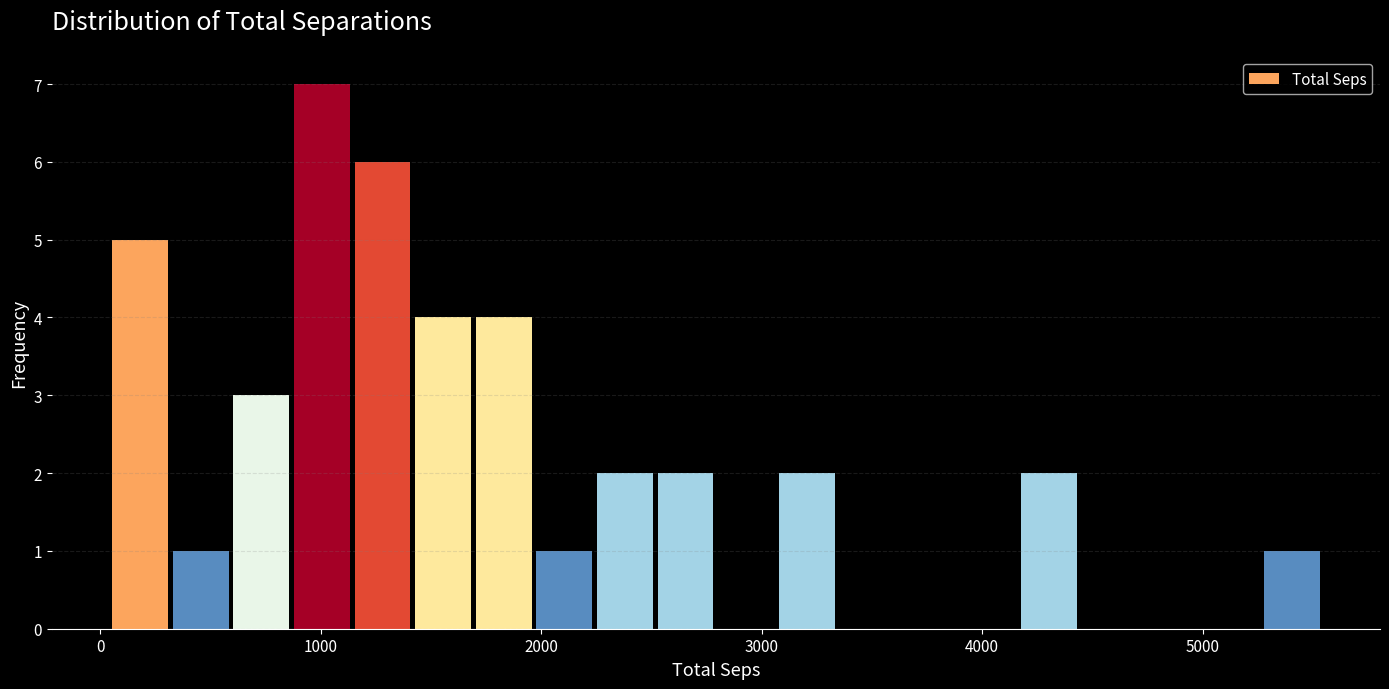

Read against the x-axis, roughly where is the centre of the tallest bar?

1000